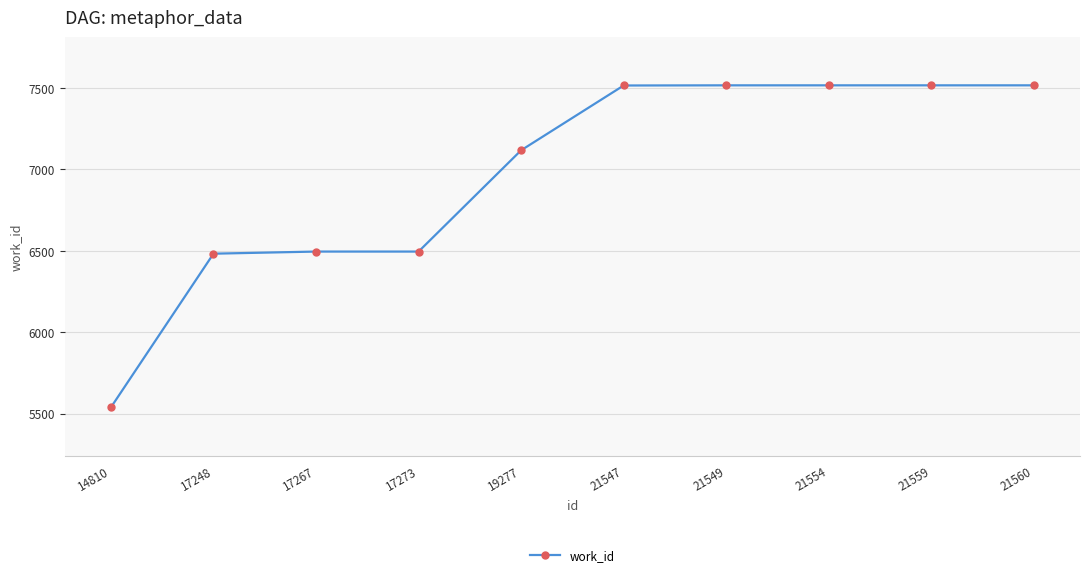

How many lines are shown in the chart?

1